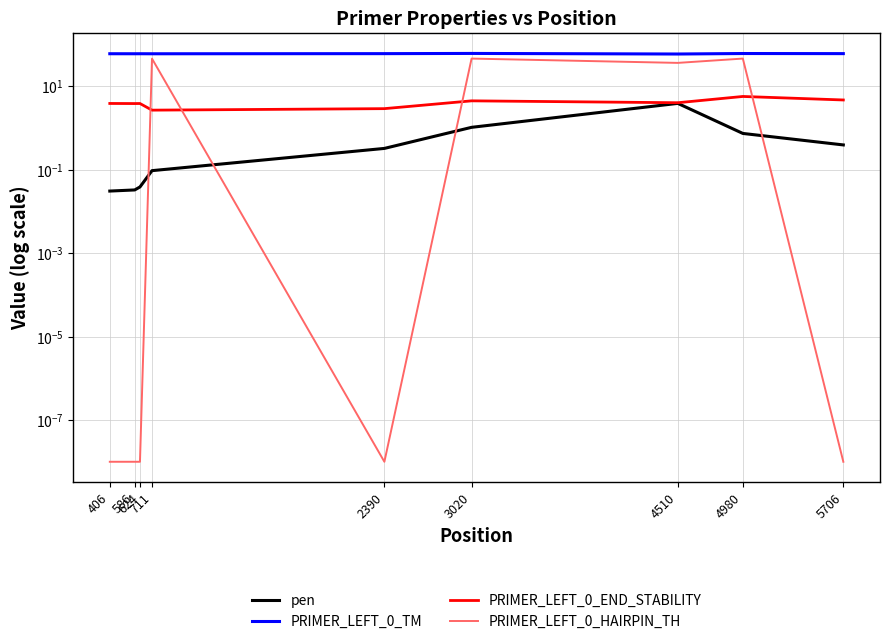

What are all the series names shown in the legend?

pen, PRIMER_LEFT_0_TM, PRIMER_LEFT_0_END_STABILITY, PRIMER_LEFT_0_HAIRPIN_TH